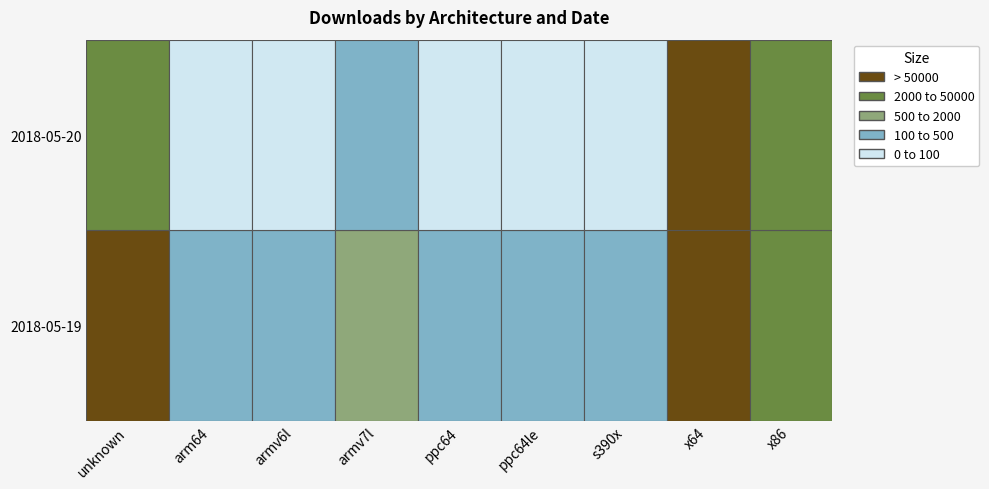

Which series has the widest spread of values?

2018-05-19